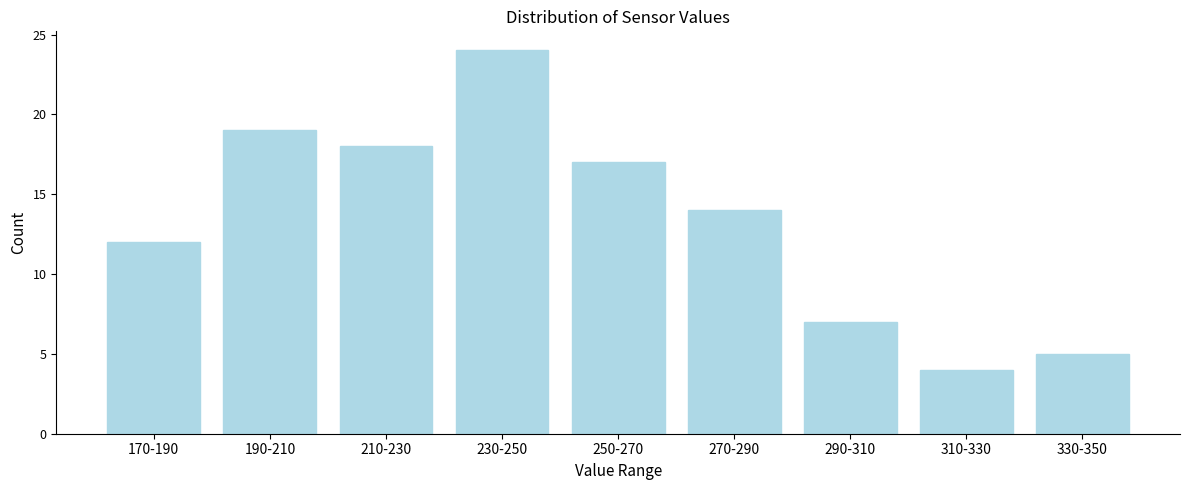

Reading left to right, extract all data points from this chart.

12	19	18	24	17	14	7	4	5